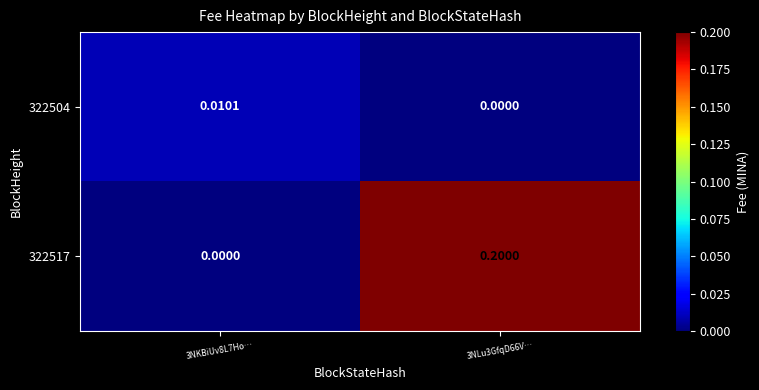

Is the value of 322504 at 3NKBiUv8L7Ho… greater than the value of 322517 at 3NLu3GfqD66V…?

No